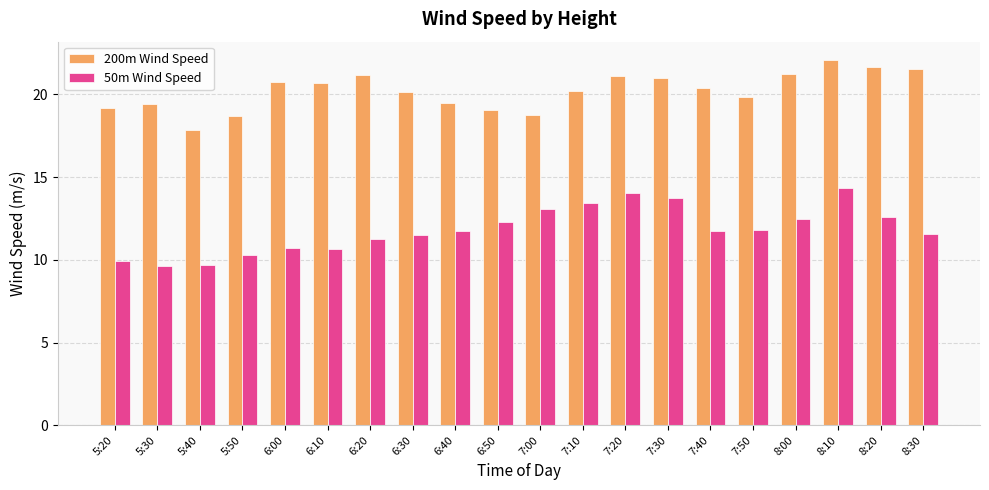

How many data points in 50m Wind Speed are less than 11?

6